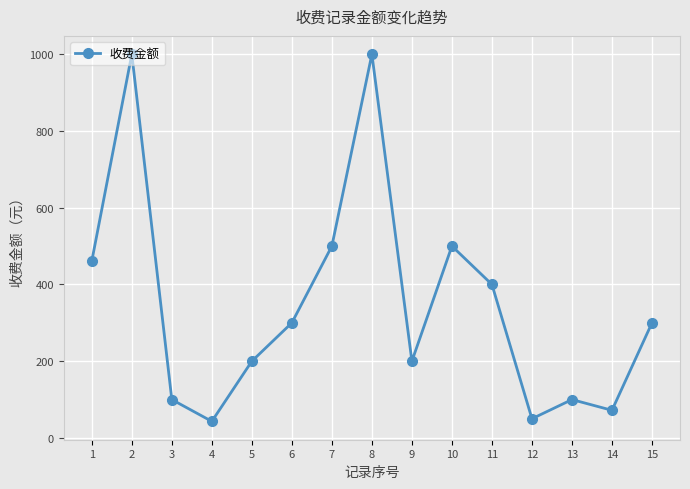

Between 3 and 7, which is larger?

7